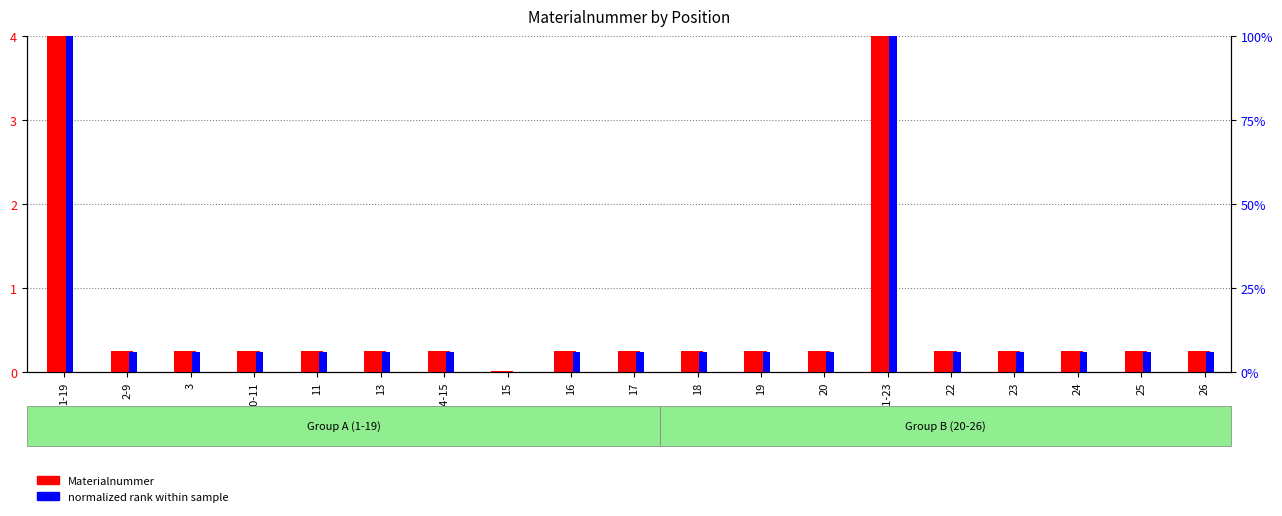

What is the value of the normalized rank within sample bar at the 5th from the left?

5.8